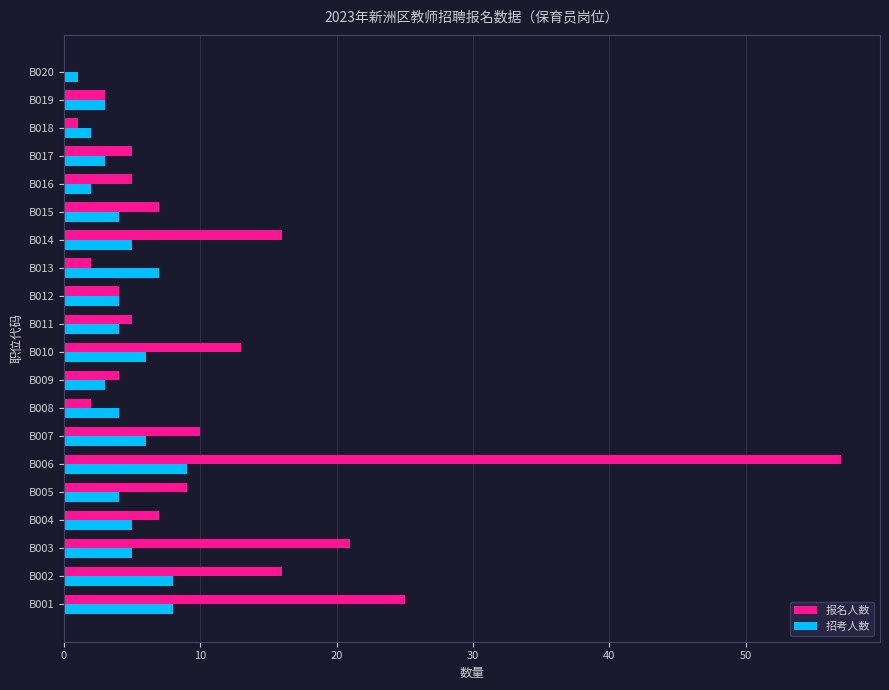

What are all the series names shown in the legend?

报名人数, 招考人数